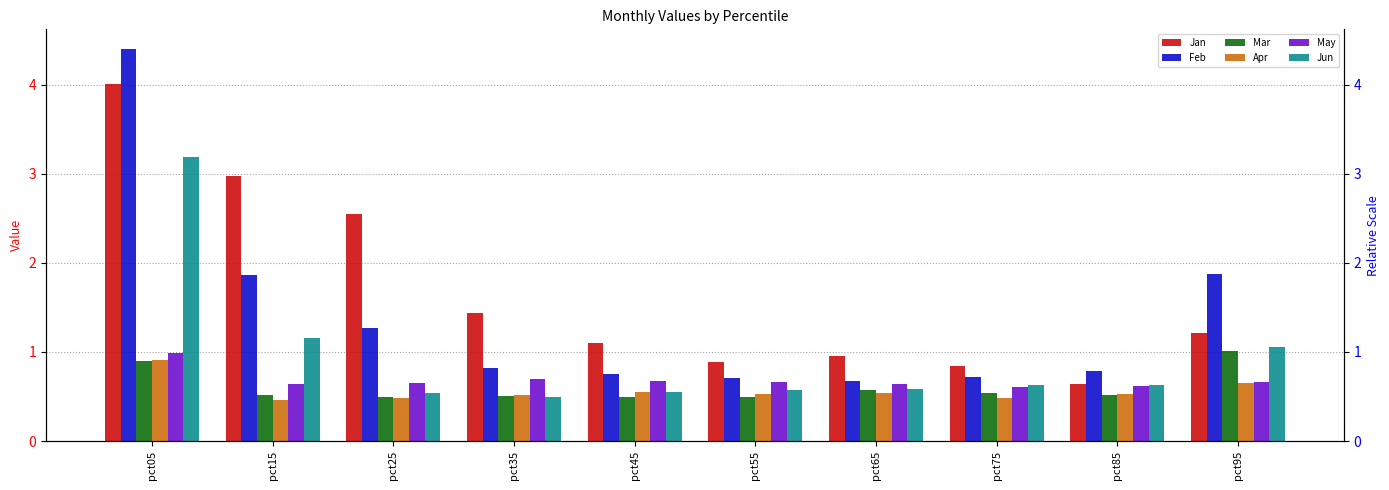

What is the lowest value of the Apr series?

0.5